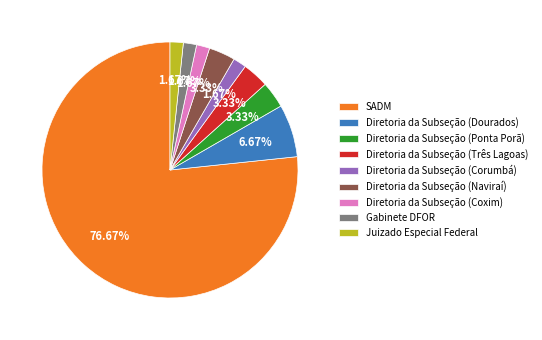

Combined, what portion of the pie is Diretoria da Subseção (Ponta Porã) and Gabinete DFOR?

5.0%